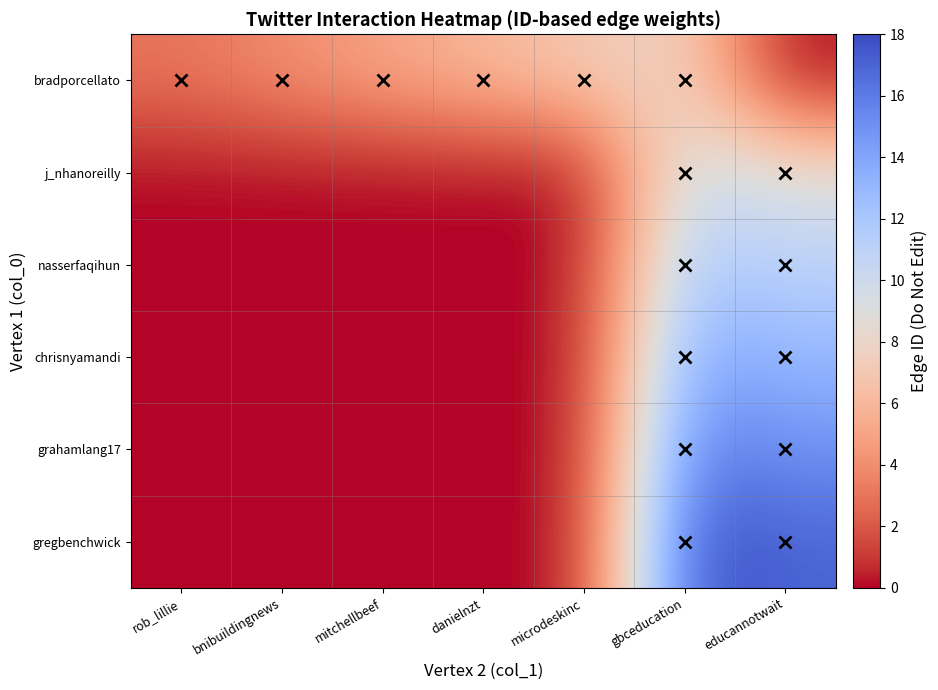

Reading left to right, transcribe all the data shown in this chart.

bradporcellato: rob_lillie=3	bnibuildingnews=4	mitchellbeef=5	danielnzt=6	microdeskinc=7	gbceducation=8	educannotwait=0
j_nhanoreilly: rob_lillie=0	bnibuildingnews=0	mitchellbeef=0	danielnzt=0	microdeskinc=0	gbceducation=10	educannotwait=9
nasserfaqihun: rob_lillie=0	bnibuildingnews=0	mitchellbeef=0	danielnzt=0	microdeskinc=0	gbceducation=12	educannotwait=11
chrisnyamandi: rob_lillie=0	bnibuildingnews=0	mitchellbeef=0	danielnzt=0	microdeskinc=0	gbceducation=14	educannotwait=13
grahamlang17: rob_lillie=0	bnibuildingnews=0	mitchellbeef=0	danielnzt=0	microdeskinc=0	gbceducation=16	educannotwait=15
gregbenchwick: rob_lillie=0	bnibuildingnews=0	mitchellbeef=0	danielnzt=0	microdeskinc=0	gbceducation=18	educannotwait=17